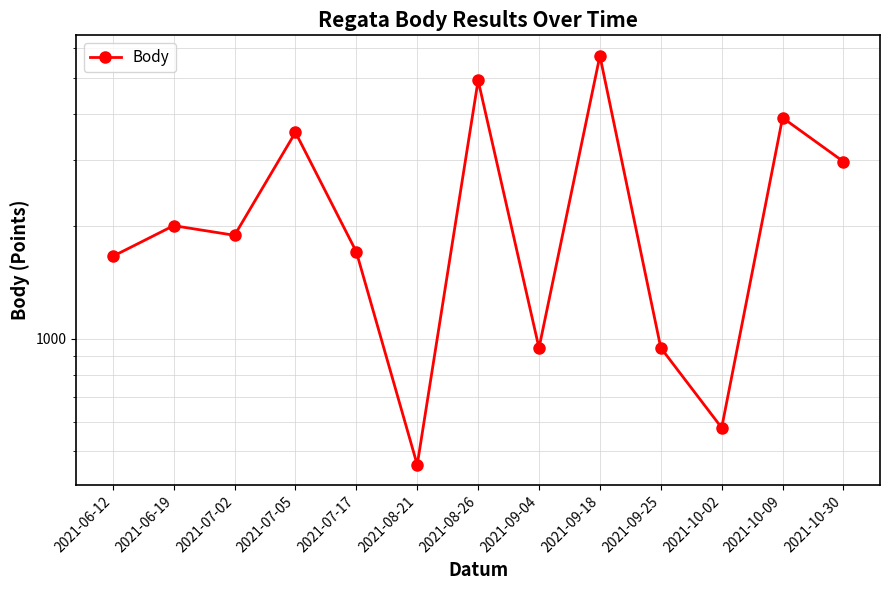

What value does the data have at 2021-09-04, to the nearest 100?

900